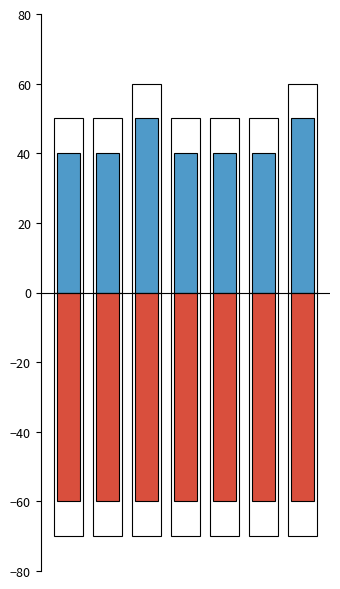

At which category is the sum across all series the highest?

2